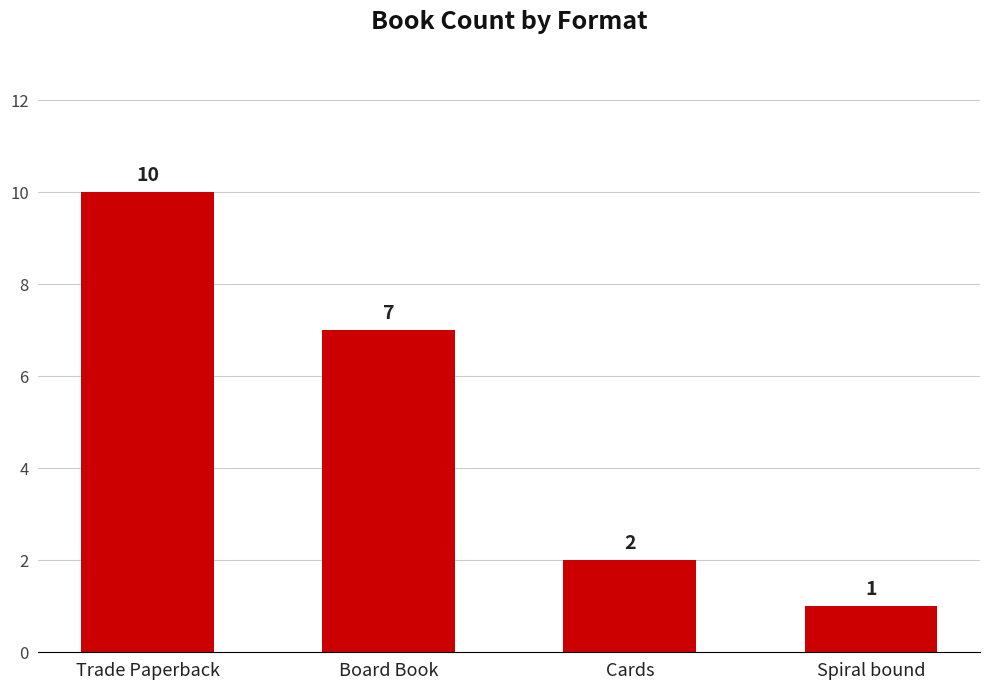

Count the number of data series in this chart.

1